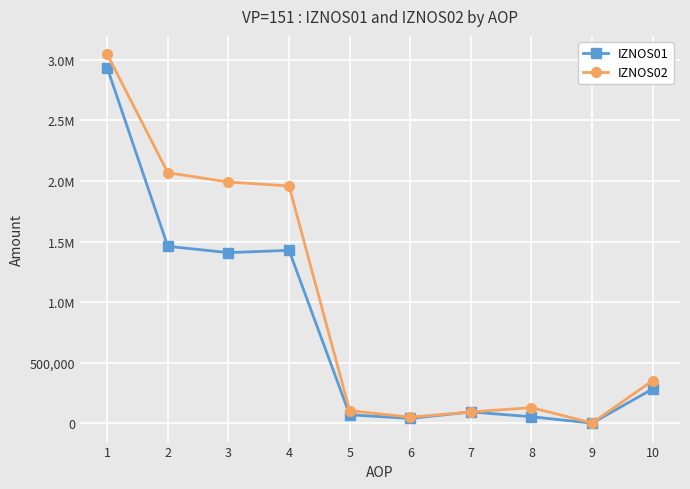

At which label does IZNOS01 first exceed 285260?

1